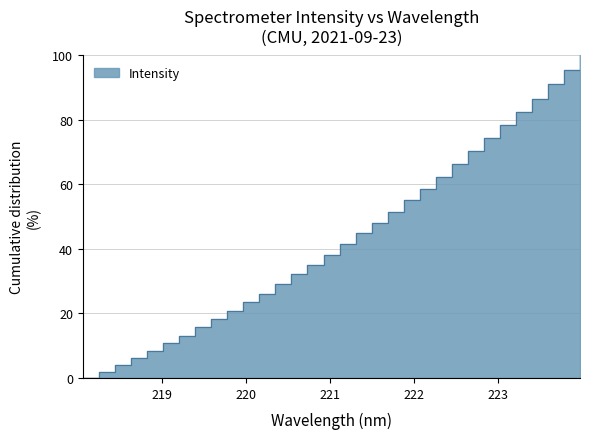

What is the label of the 17th point from the right?

220.9264